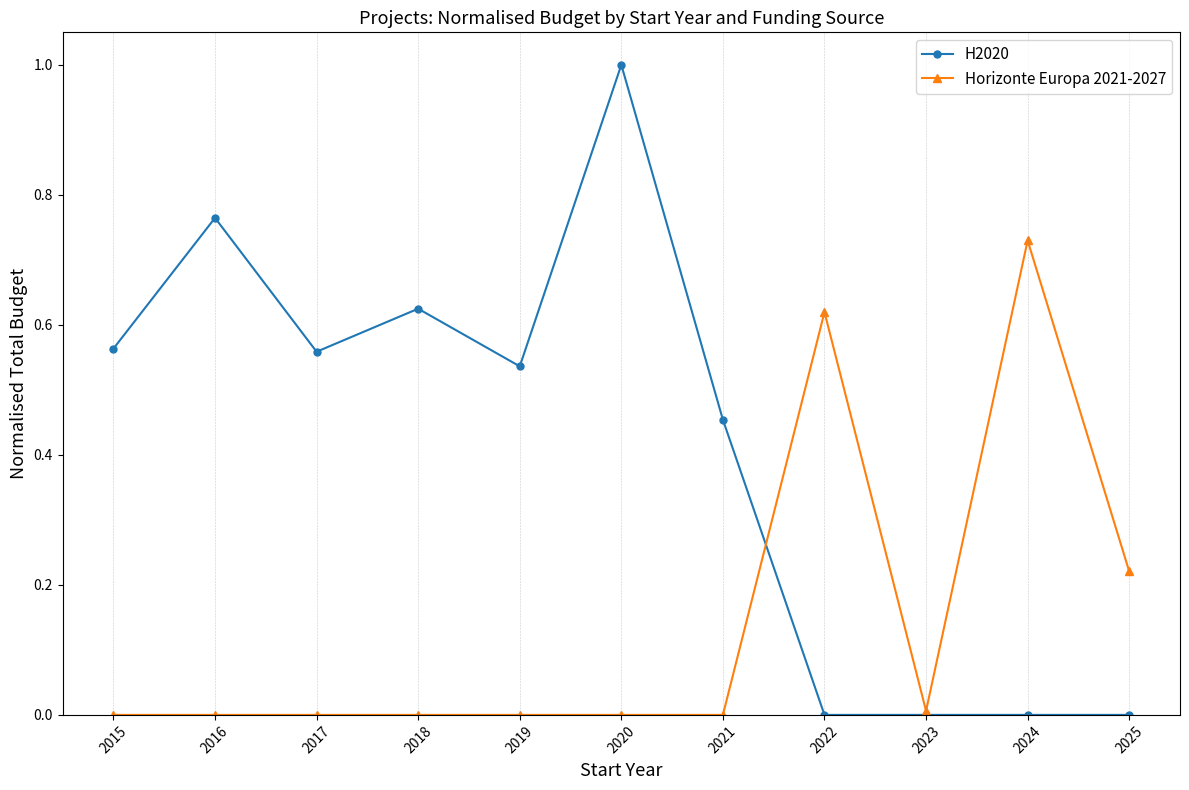

After their last crossing, which series has the higher values: H2020 or Horizonte Europa 2021-2027?

Horizonte Europa 2021-2027